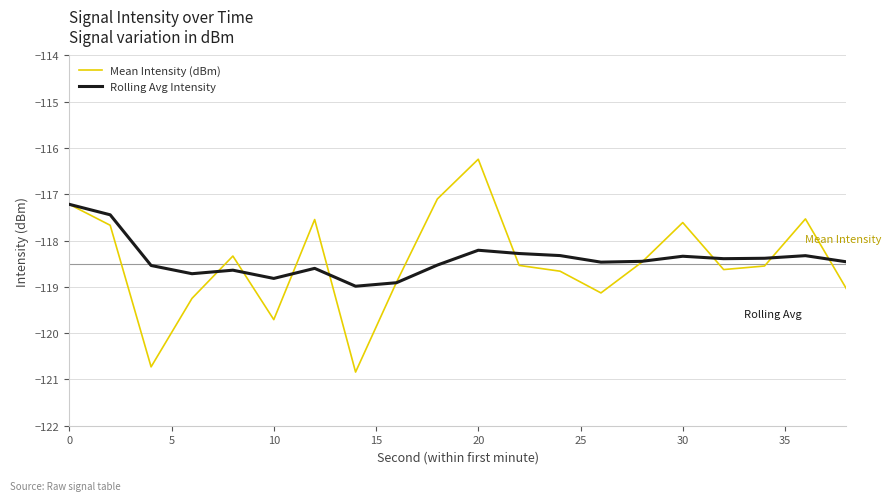

List the series in order of their peak value, lowest first.

Rolling Avg Intensity, Mean Intensity (dBm)